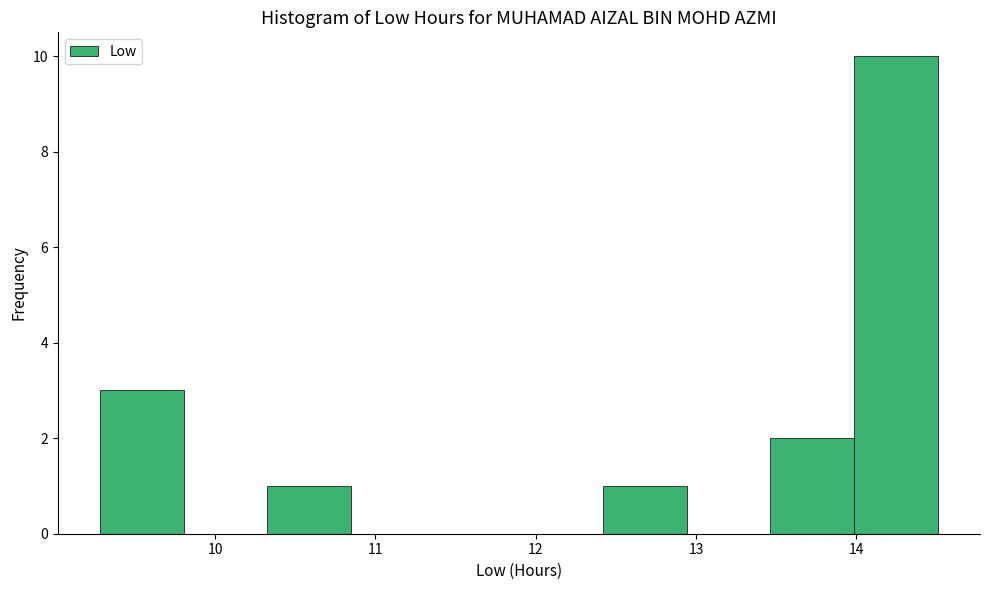

How tall is the bar that spans 14.0 to 14.5 on the x-axis? Neither the bar edges nor the heights are printed on the chart, so give them approximately, as read against the axes.

10